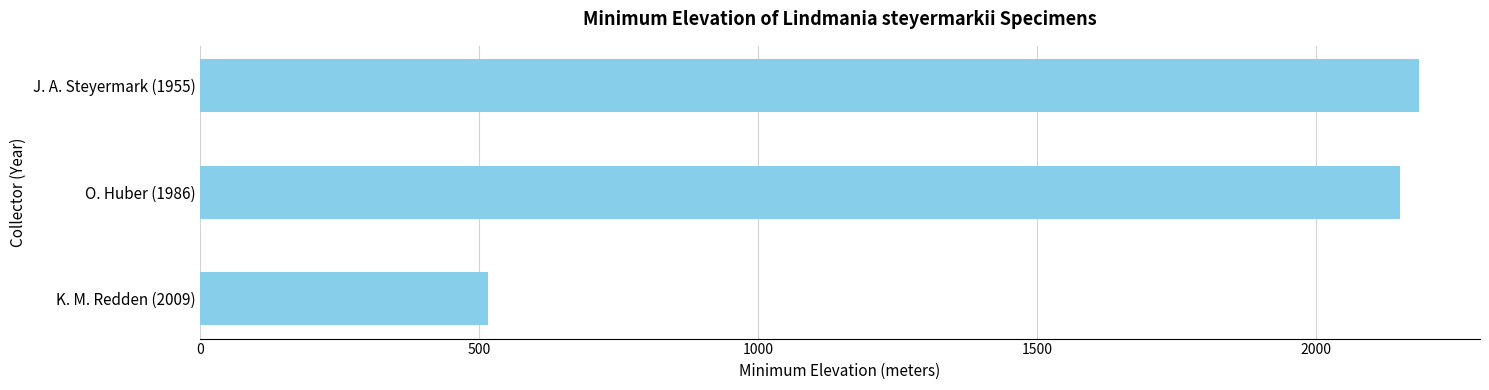

How many bars are there in total?

3